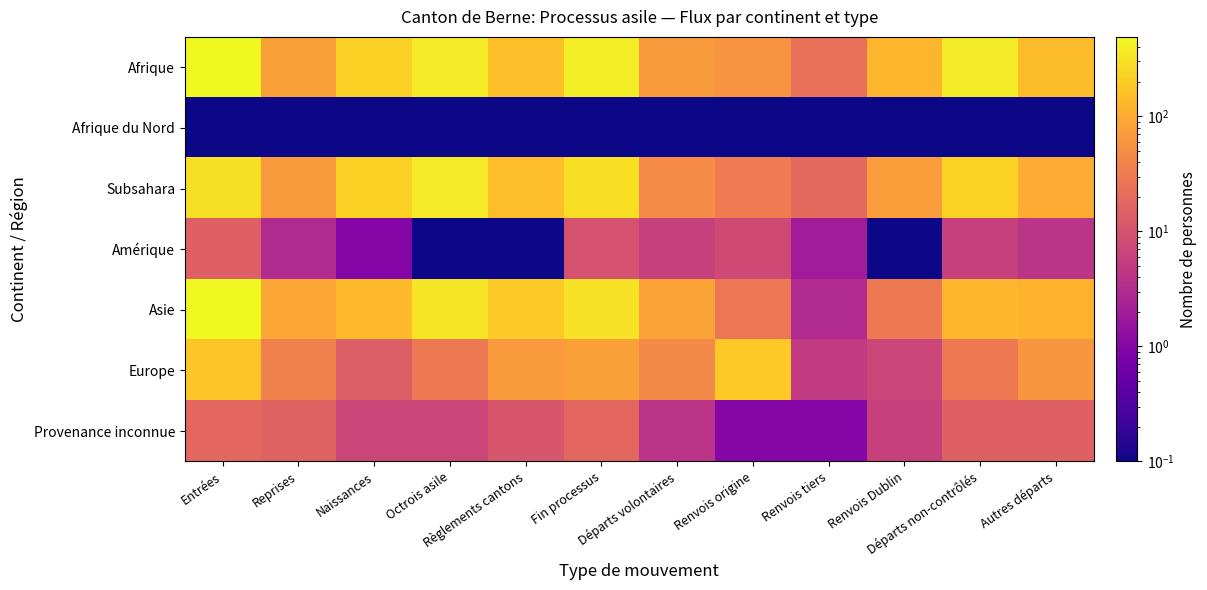

Reading right to left, list all the values displayed in this chart.

Afrique: Autres départs=146.0	Départs non-contrôlés=386.0	Renvois Dublin=123.0	Renvois tiers=23.0	Renvois origine=58.0	Départs volontaires=67.0	Fin processus=401.0	Règlements cantons=156.0	Octrois asile=370.0	Naissances=221.0	Reprises=77.0	Entrées=491.0
Afrique du Nord: Autres départs=0.1	Départs non-contrôlés=0.1	Renvois Dublin=0.1	Renvois tiers=0.1	Renvois origine=0.1	Départs volontaires=0.1	Fin processus=0.1	Règlements cantons=0.1	Octrois asile=0.1	Naissances=0.1	Reprises=0.1	Entrées=0.1
Subsahara: Autres départs=101.0	Départs non-contrôlés=230.0	Renvois Dublin=72.0	Renvois tiers=19.0	Renvois origine=32.0	Départs volontaires=47.0	Fin processus=292.0	Règlements cantons=153.0	Octrois asile=370.0	Naissances=217.0	Reprises=68.0	Entrées=308.0
Amérique: Autres départs=4.0	Départs non-contrôlés=6.0	Renvois Dublin=0.1	Renvois tiers=2.0	Renvois origine=8.0	Départs volontaires=6.0	Fin processus=10.0	Règlements cantons=0.1	Octrois asile=0.1	Naissances=1.0	Reprises=3.0	Entrées=15.0
Asie: Autres départs=118.0	Départs non-contrôlés=128.0	Renvois Dublin=30.0	Renvois tiers=3.0	Renvois origine=28.0	Départs volontaires=83.0	Fin processus=312.0	Règlements cantons=188.0	Octrois asile=336.0	Naissances=136.0	Reprises=93.0	Entrées=487.0
Europe: Autres départs=61.0	Départs non-contrôlés=30.0	Renvois Dublin=7.0	Renvois tiers=5.0	Renvois origine=189.0	Départs volontaires=45.0	Fin processus=78.0	Règlements cantons=67.0	Octrois asile=30.0	Naissances=14.0	Reprises=36.0	Entrées=178.0
Provenance inconnue: Autres départs=15.0	Départs non-contrôlés=15.0	Renvois Dublin=6.0	Renvois tiers=1.0	Renvois origine=1.0	Départs volontaires=4.0	Fin processus=18.0	Règlements cantons=11.0	Octrois asile=7.0	Naissances=7.0	Reprises=16.0	Entrées=18.0